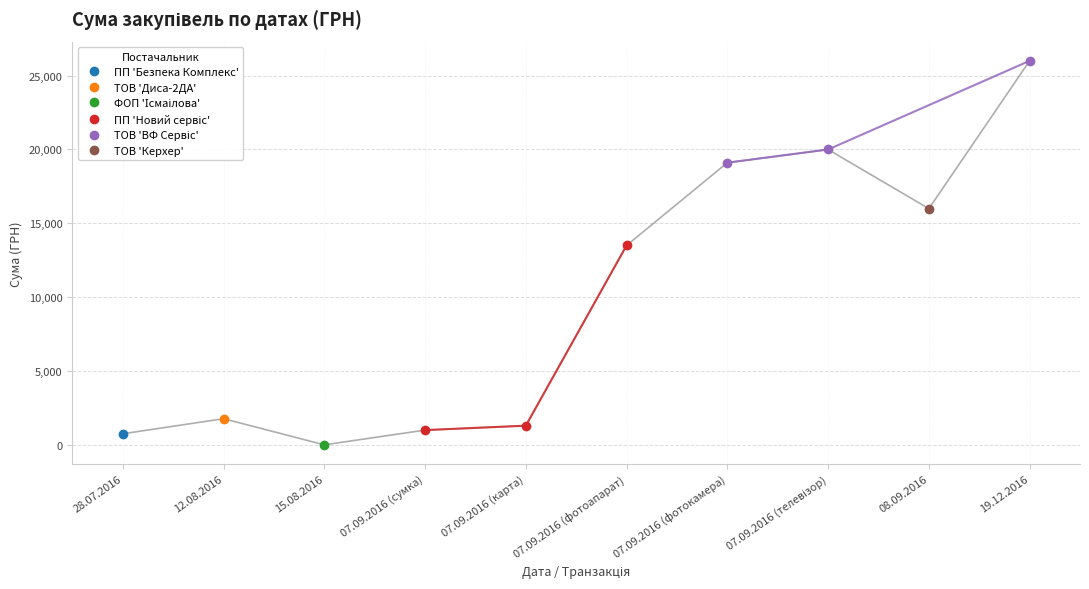

What is the sum of the values at 07.09.2016 (телевізор) and 07.09.2016 (сумка)?

20994.0